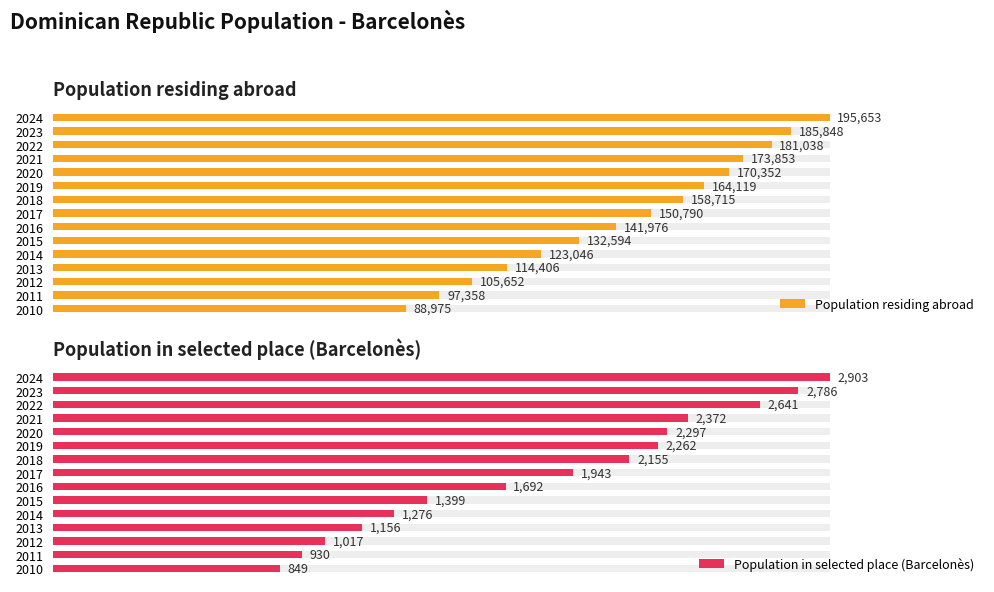

Rank the categories by Population residing abroad value from highest to lowest.

2024, 2023, 2022, 2021, 2020, 2019, 2018, 2017, 2016, 2015, 2014, 2013, 2012, 2011, 2010